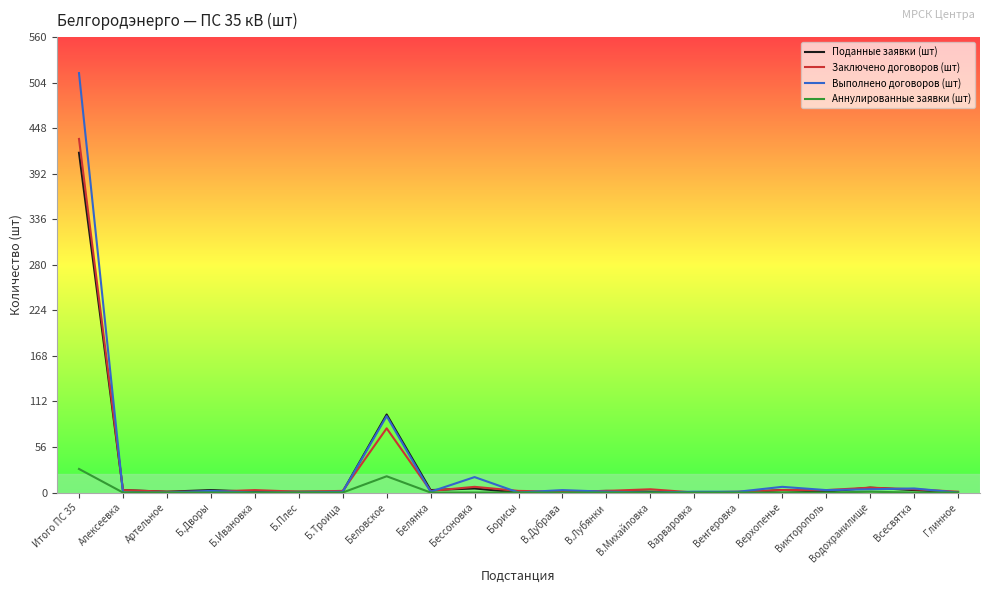

True or false: Выполнено договоров (шт) has a value of 4 at Водохранилище.

True